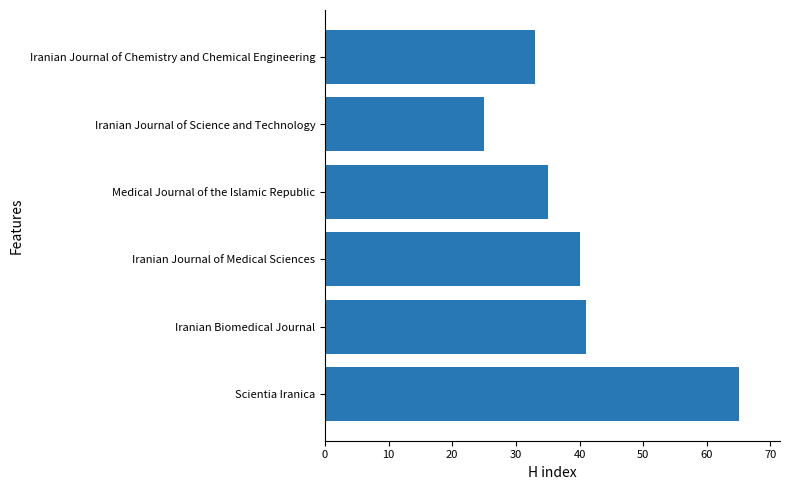

At which label is the value closest to 45?

Iranian Biomedical Journal